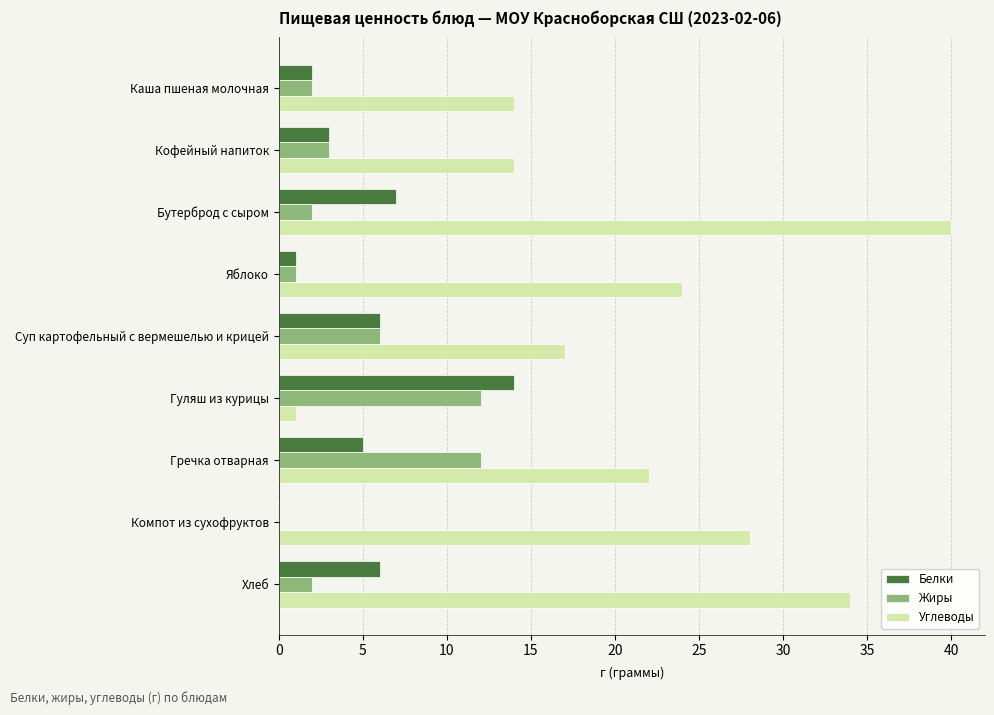

What is the sum of all Белки values?

44